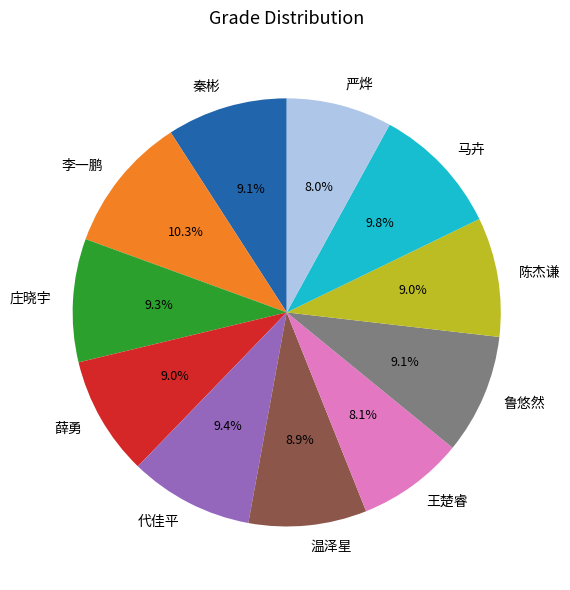

Is there a majority slice in this chart?

No